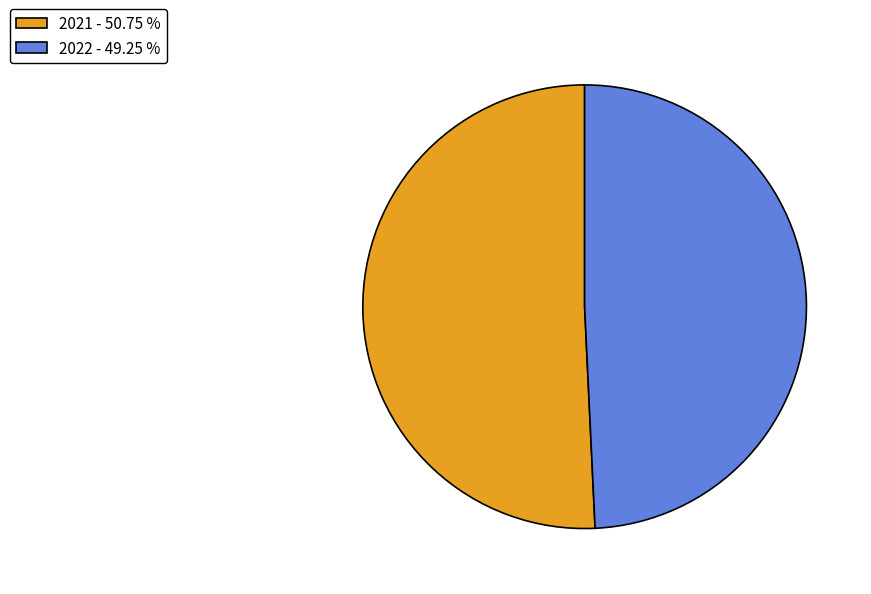

Rank the categories by value from lowest to highest.

2022, 2021